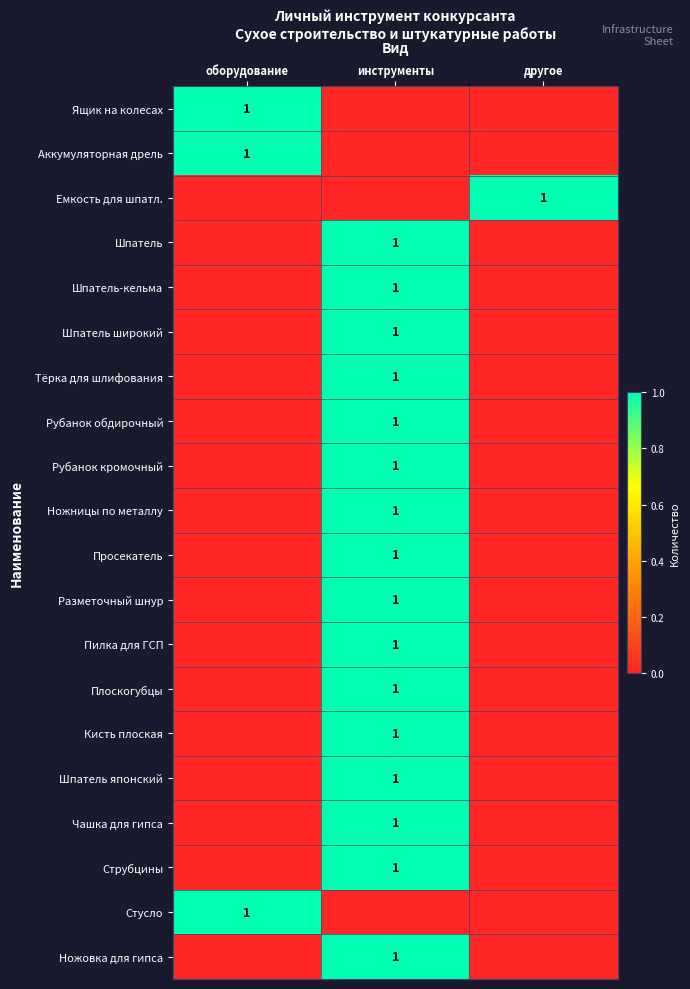

True or false: Струбцины has a value of 0 at инструменты.

False